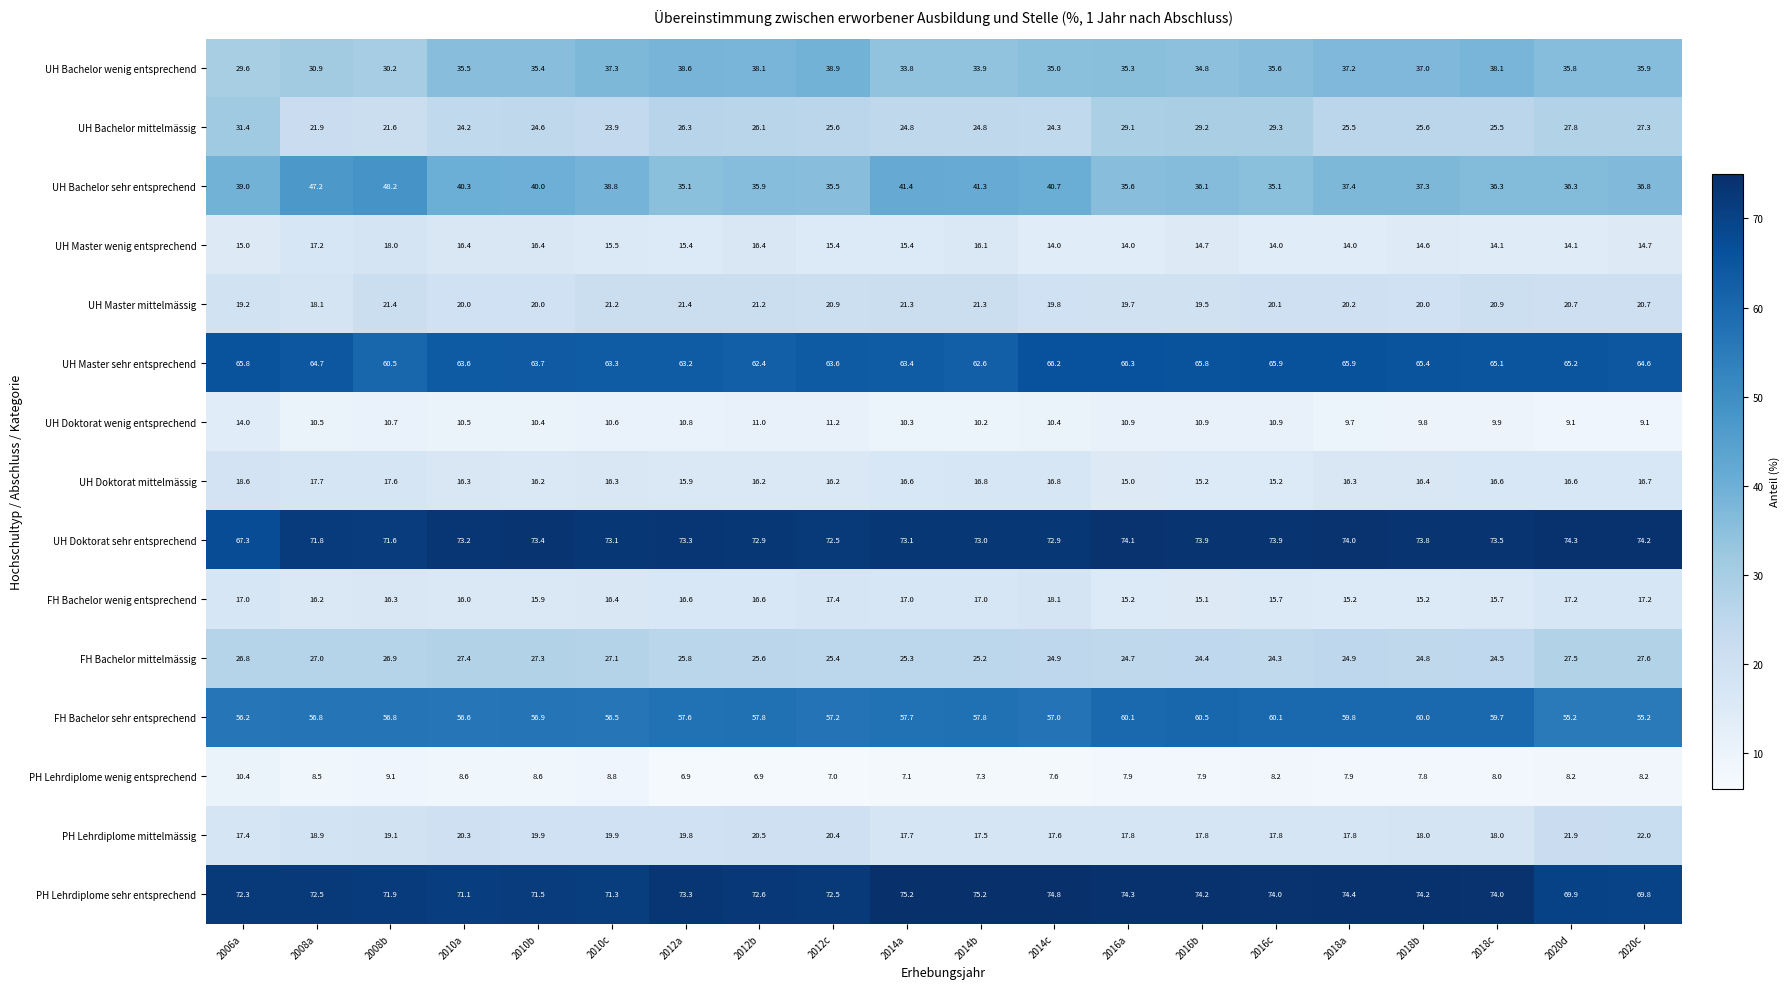

Which series changed the most between 2016c and 2018a?

UH Bachelor mittelmässig